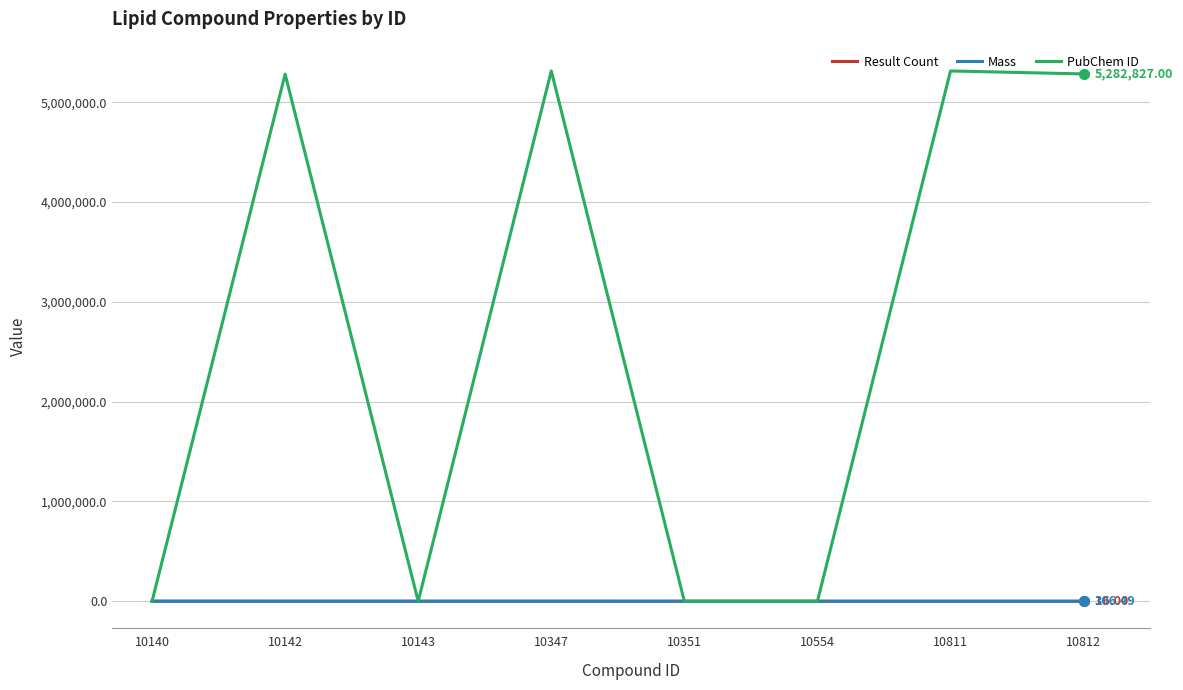

The Result Count series shows 16.0 at 10812. True or false?

True